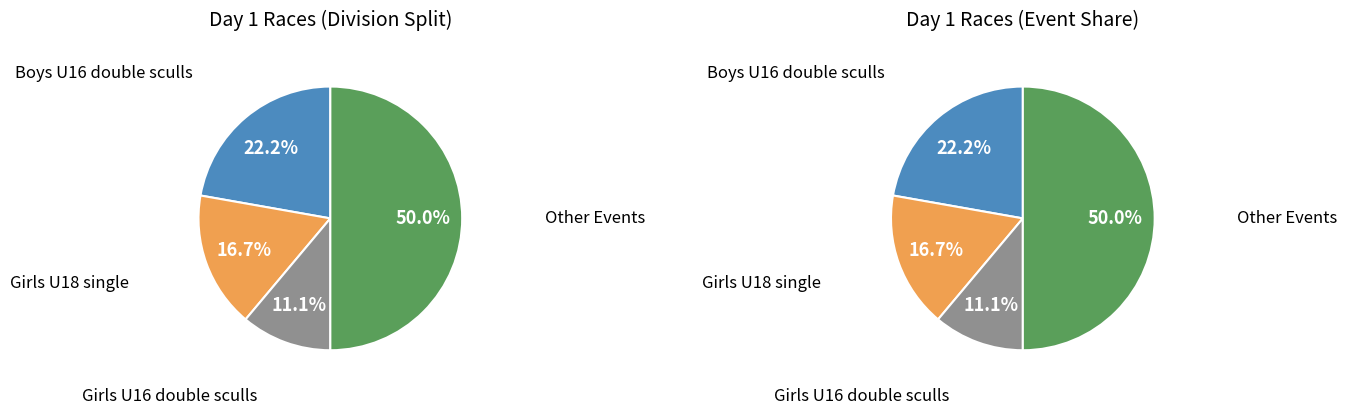

The Boys U16 double sculls slice represents 22% of the pie. True or false?

True